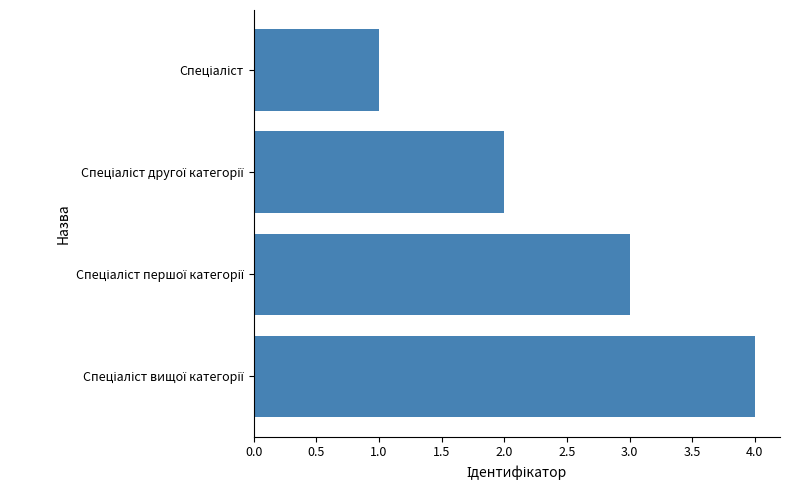

What is the sum of all values?

10